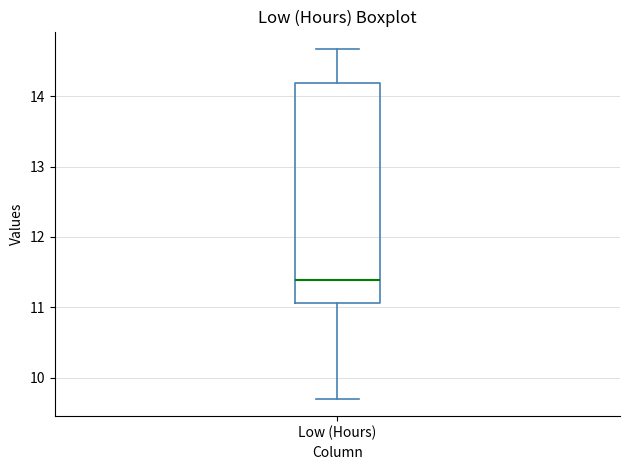

Where does the upper whisker of the box for Low (Hours) end on the y-axis? The values are not printed on the chart, so give them approximately, as read against the axis.

14.7